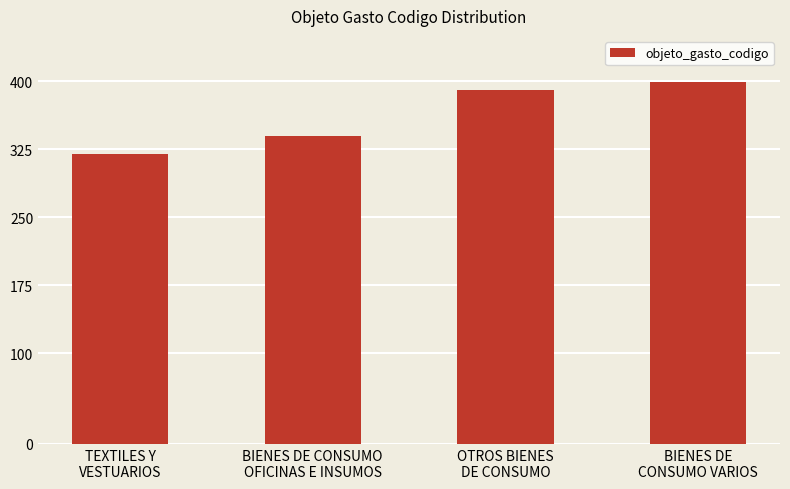

What is the sum of the values at BIENES DE CONSUMO
OFICINAS E INSUMOS and OTROS BIENES
DE CONSUMO?

730